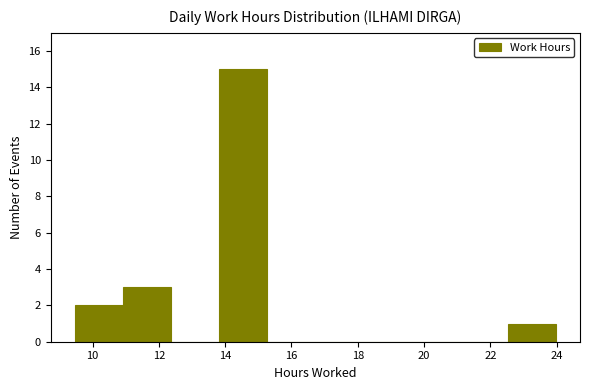

Reading left to right, transcribe this chart: for each bar, give the range it covers on the x-axis and its height. Neither the bar edges nor the heights are printed on the chart, so give them approximately, as read against the axes.

9.4 to 11.0: 2
11.0 to 12.4: 3
12.4 to 13.8: 0
13.8 to 15.2: 15
15.2 to 16.8: 0
16.8 to 18.2: 0
18.2 to 19.6: 0
19.6 to 21.0: 0
21.0 to 22.6: 0
22.6 to 24.0: 1